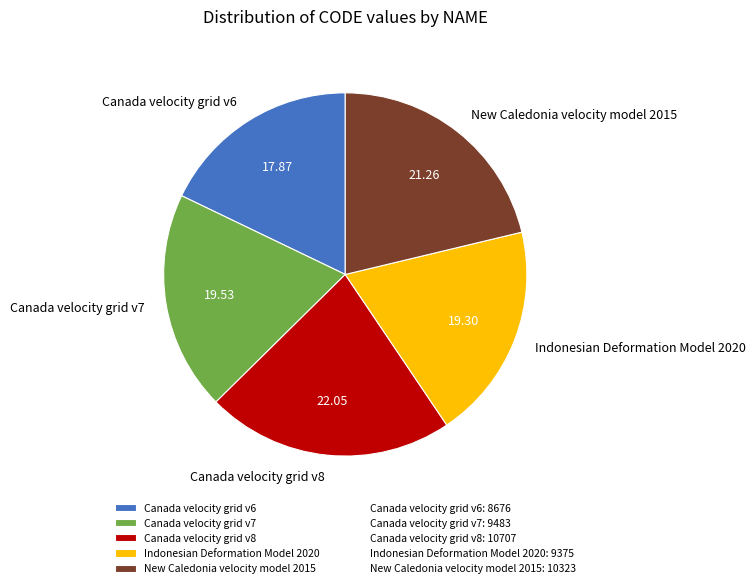

Between New Caledonia velocity model 2015 and Canada velocity grid v6, which is larger?

New Caledonia velocity model 2015